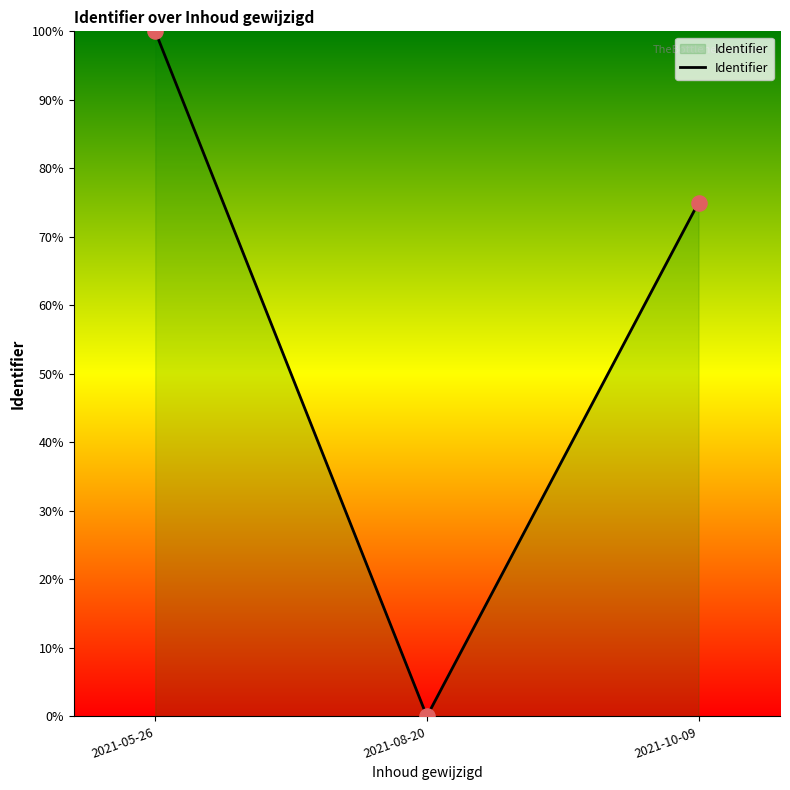

What is the change in value from 2021-05-26 to 2021-10-09?

-25.0